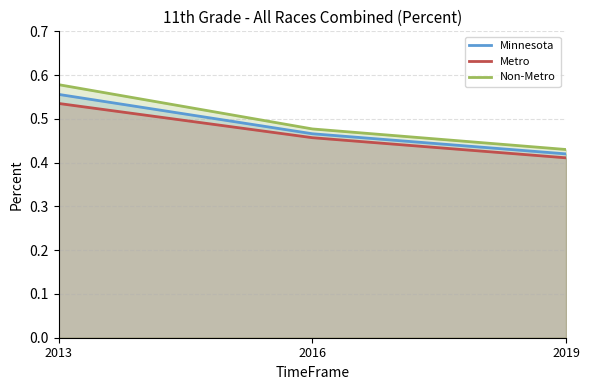

What value does the Metro series have at 2013?

0.5